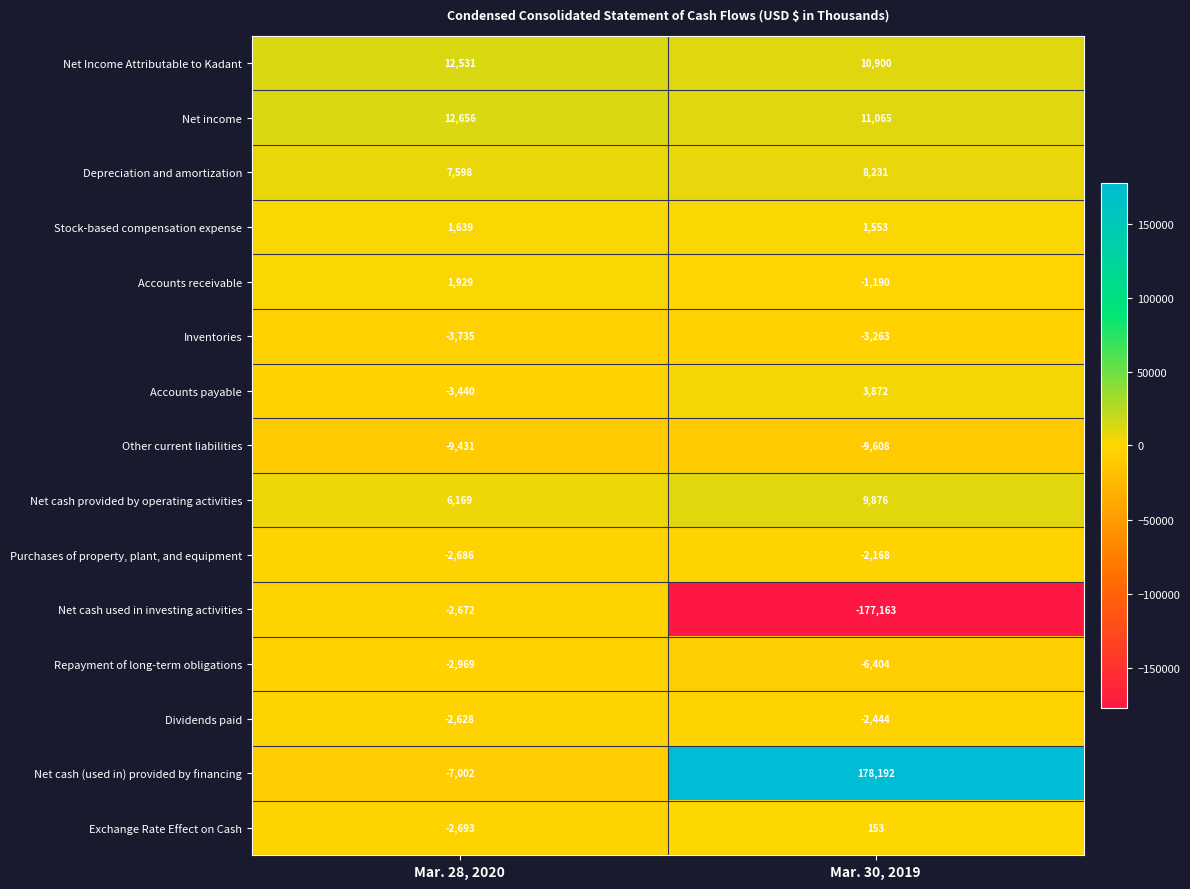

How many data points in Net income are less than 12656?

1